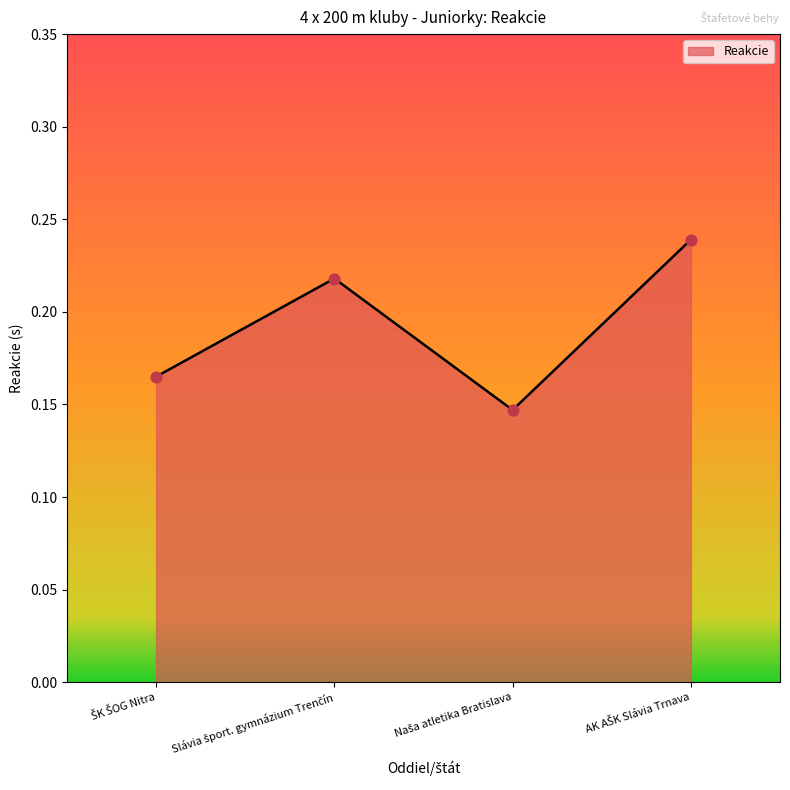

Count the values in the range 0 to 1.

4